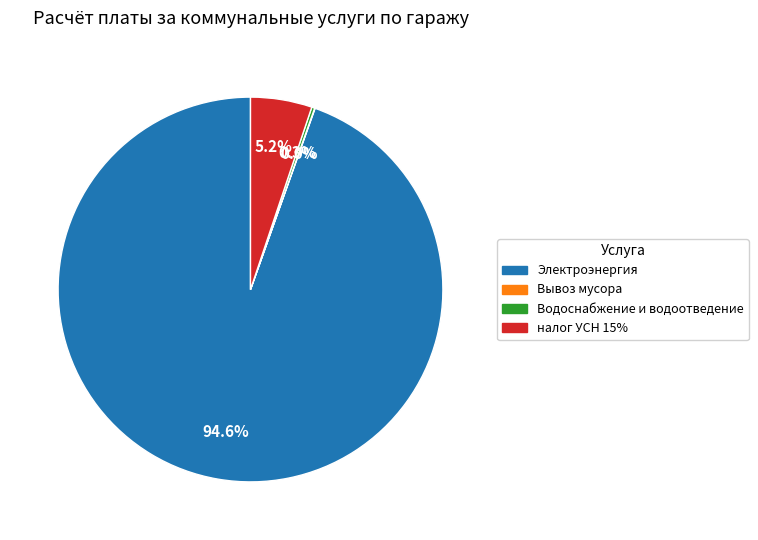

Does any single category account for the majority?

Yes